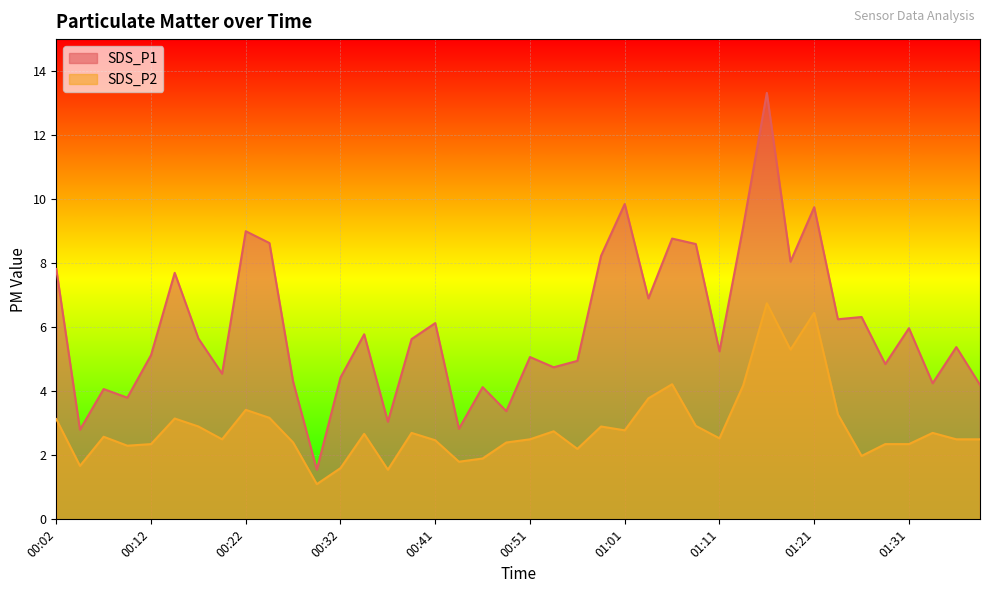

Which series changed the most between 00:15 and 01:14?

SDS_P1